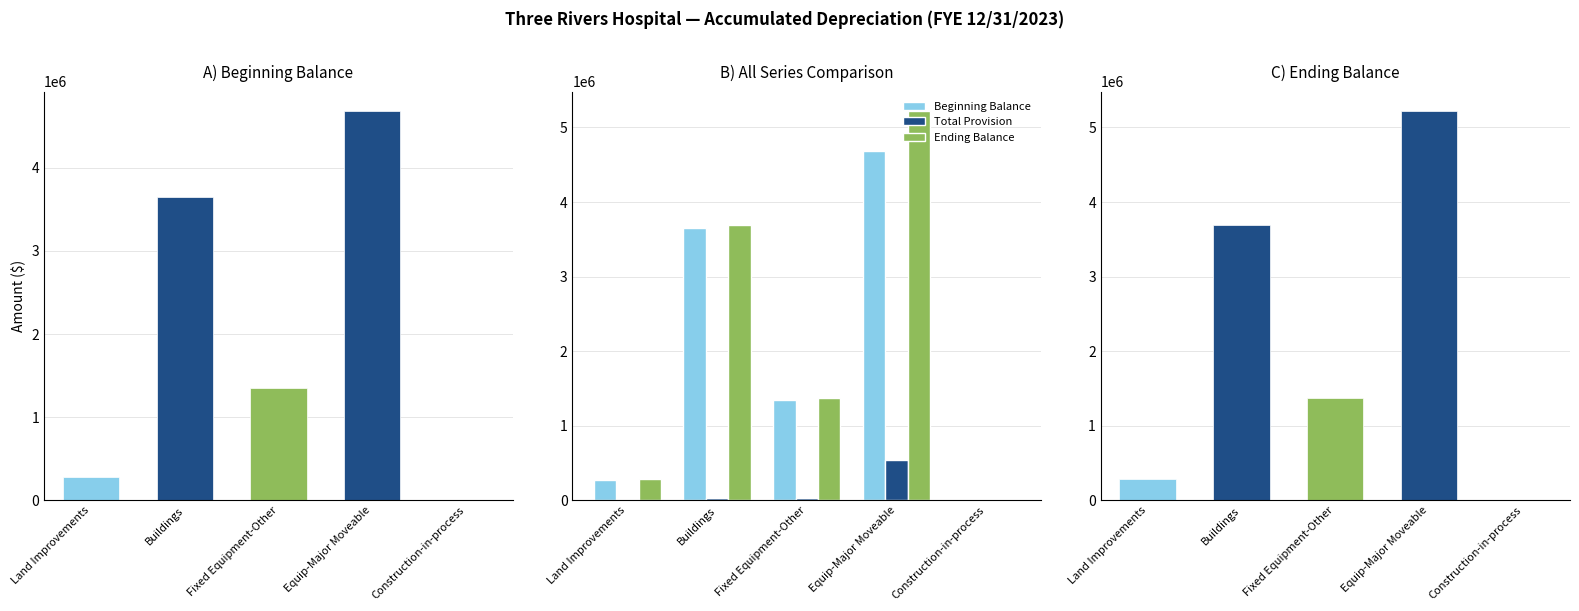

List the series in order of their peak value, lowest first.

Total Provision, Beginning Balance, Ending Balance